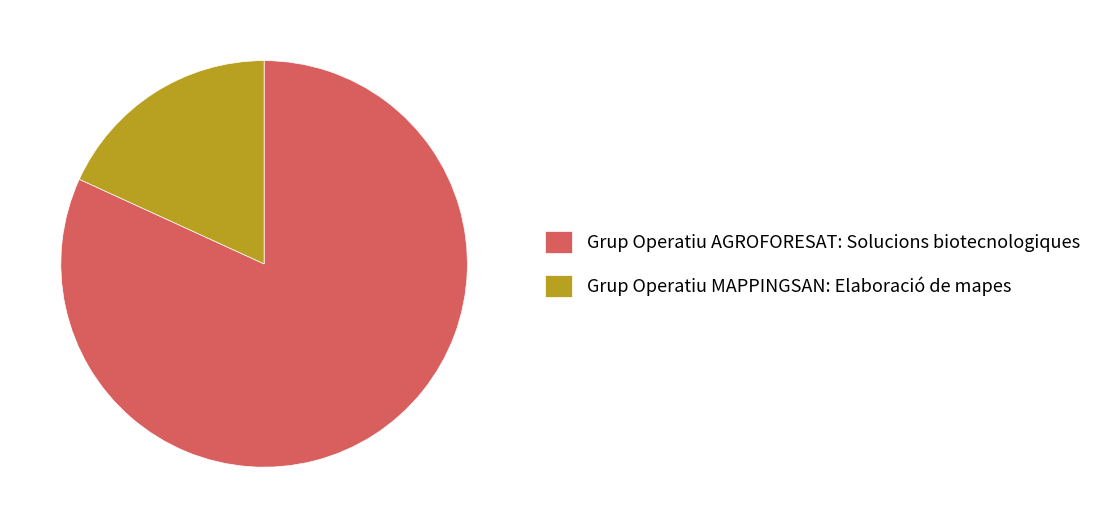

How many segments does this pie chart have?

2